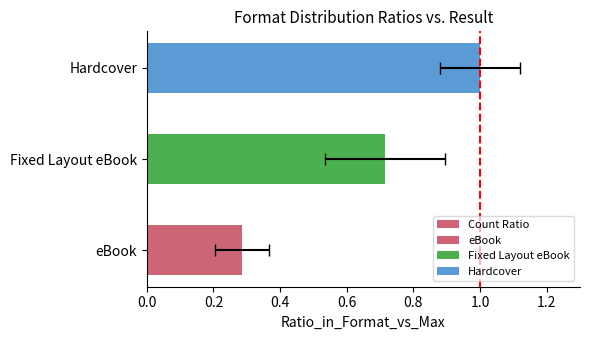

True or false: the data shows 0.1 at eBook.

False